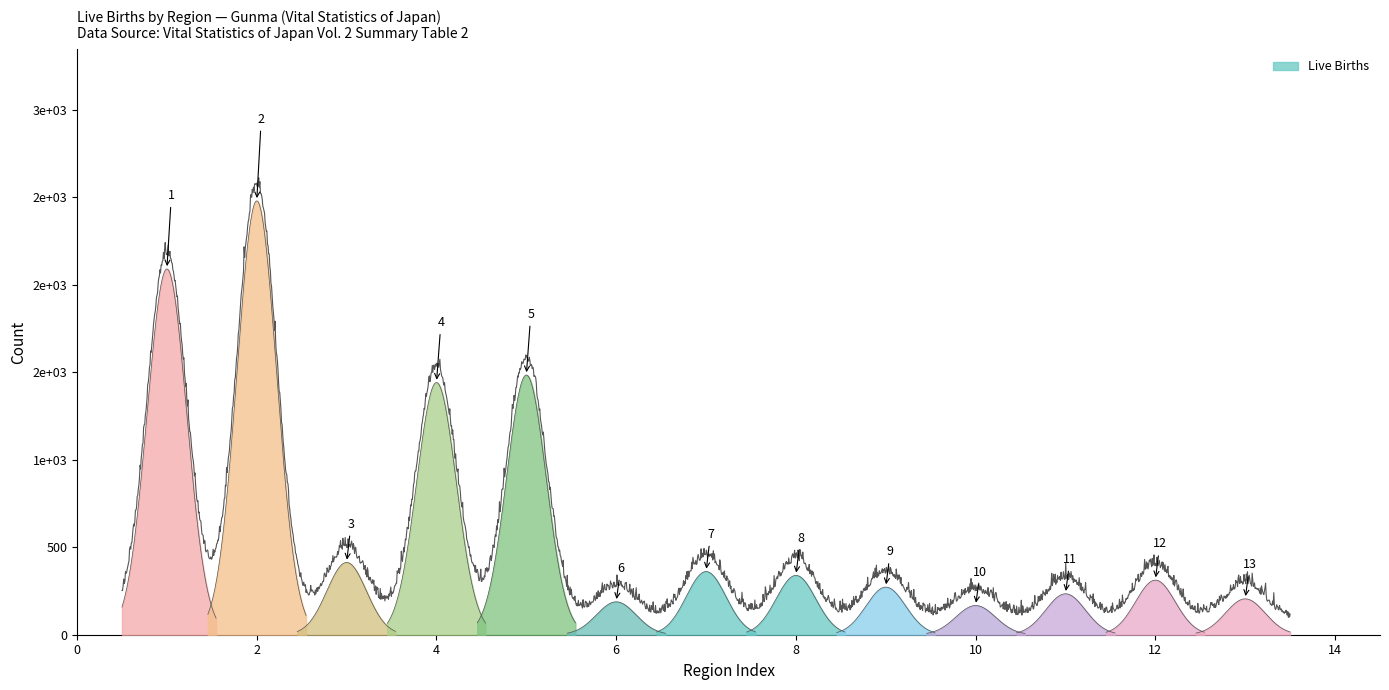

What is the value of the live_births point at the 1st from the left?

2090